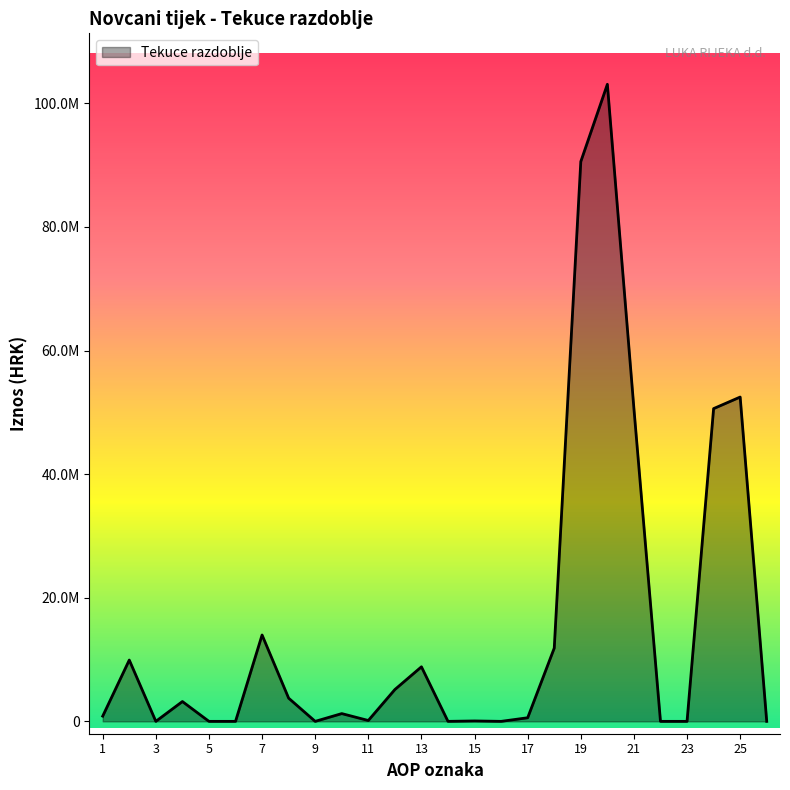

Rank the categories by value from highest to lowest.

20, 19, 25, 21, 24, 7, 18, 2, 13, 12, 8, 4, 10, 1, 17, 11, 15, 3, 5, 6, 9, 14, 16, 22, 23, 26